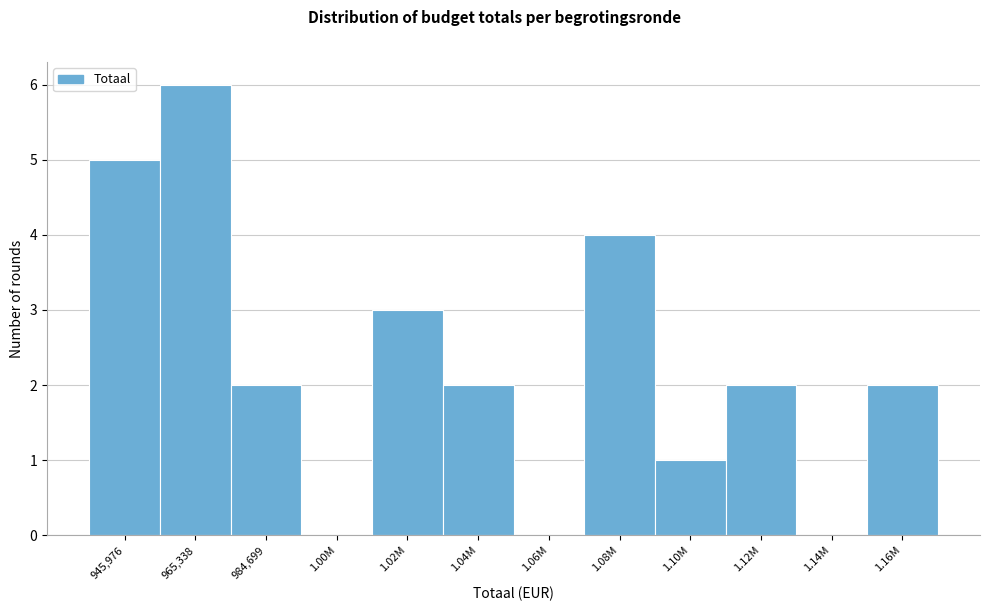

Reading right to left, list all the values displayed in this chart.

1.16M=2	1.14M=0	1.12M=2	1.10M=1	1.08M=4	1.06M=0	1.04M=2	1.02M=3	1.00M=0	984,699=2	965,338=6	945,976=5